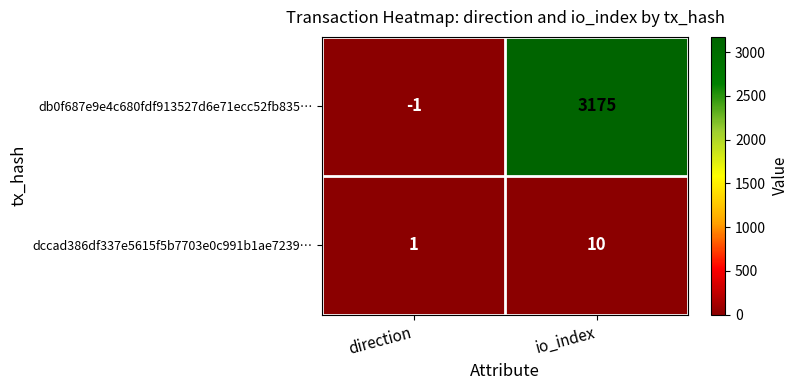

What is the maximum value shown in the chart?

3175